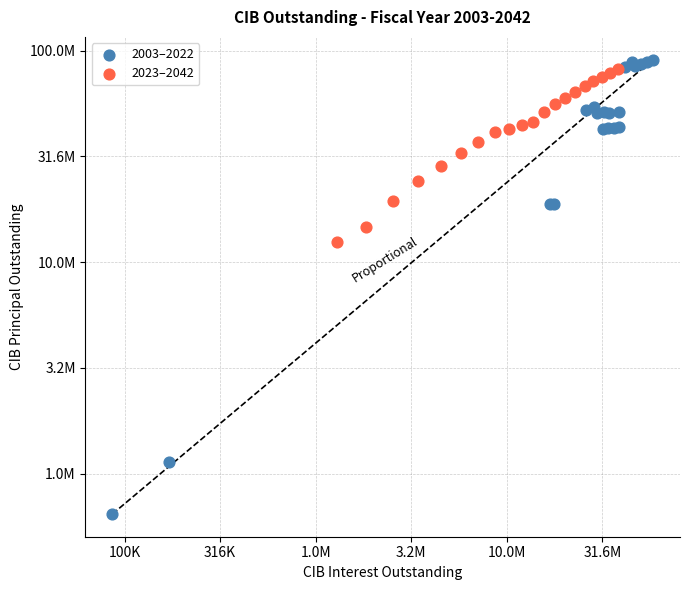

Which series reaches the maximum Y coordinate?

2003–2022